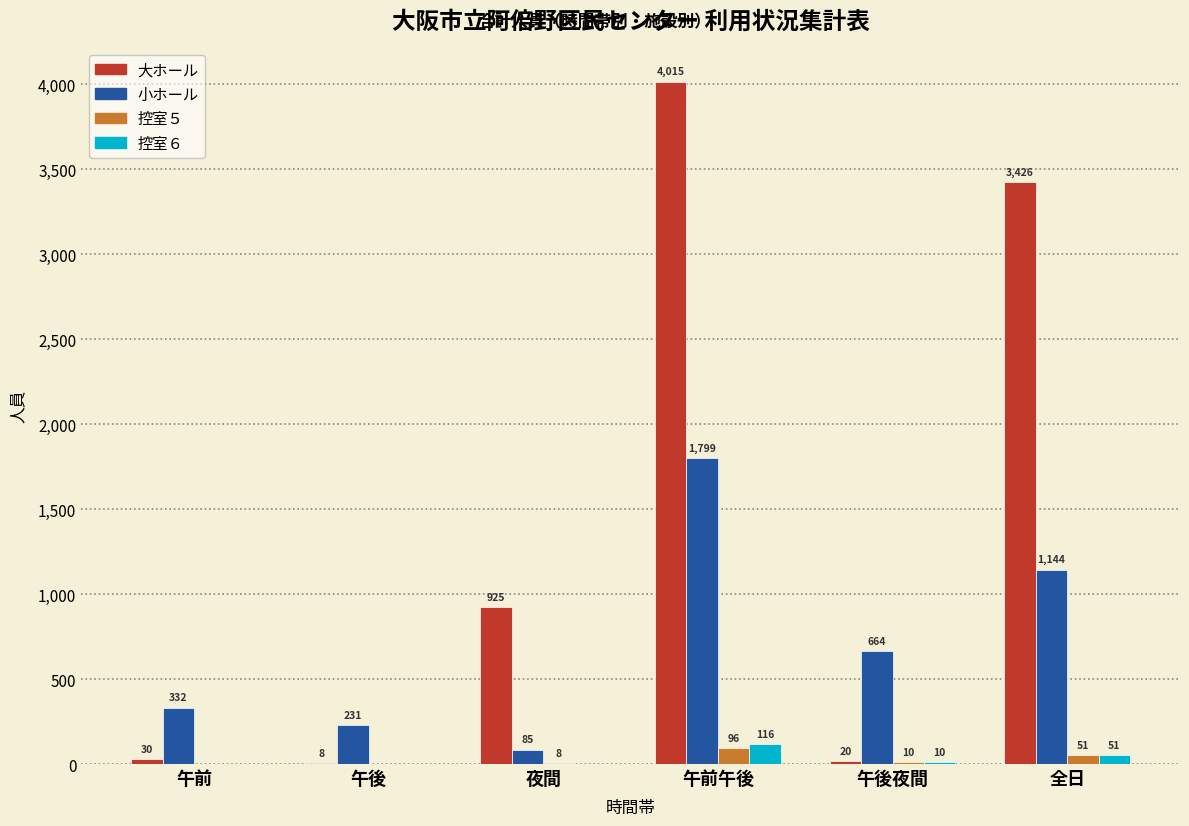

Reading right to left, list all the values displayed in this chart.

大ホール: 全日=3426	午後夜間=20	午前午後=4015	夜間=925	午後=8	午前=30
小ホール: 全日=1144	午後夜間=664	午前午後=1799	夜間=85	午後=231	午前=332
控室５: 全日=51	午後夜間=10	午前午後=96	夜間=8	午後=0	午前=0
控室６: 全日=51	午後夜間=10	午前午後=116	夜間=0	午後=0	午前=0